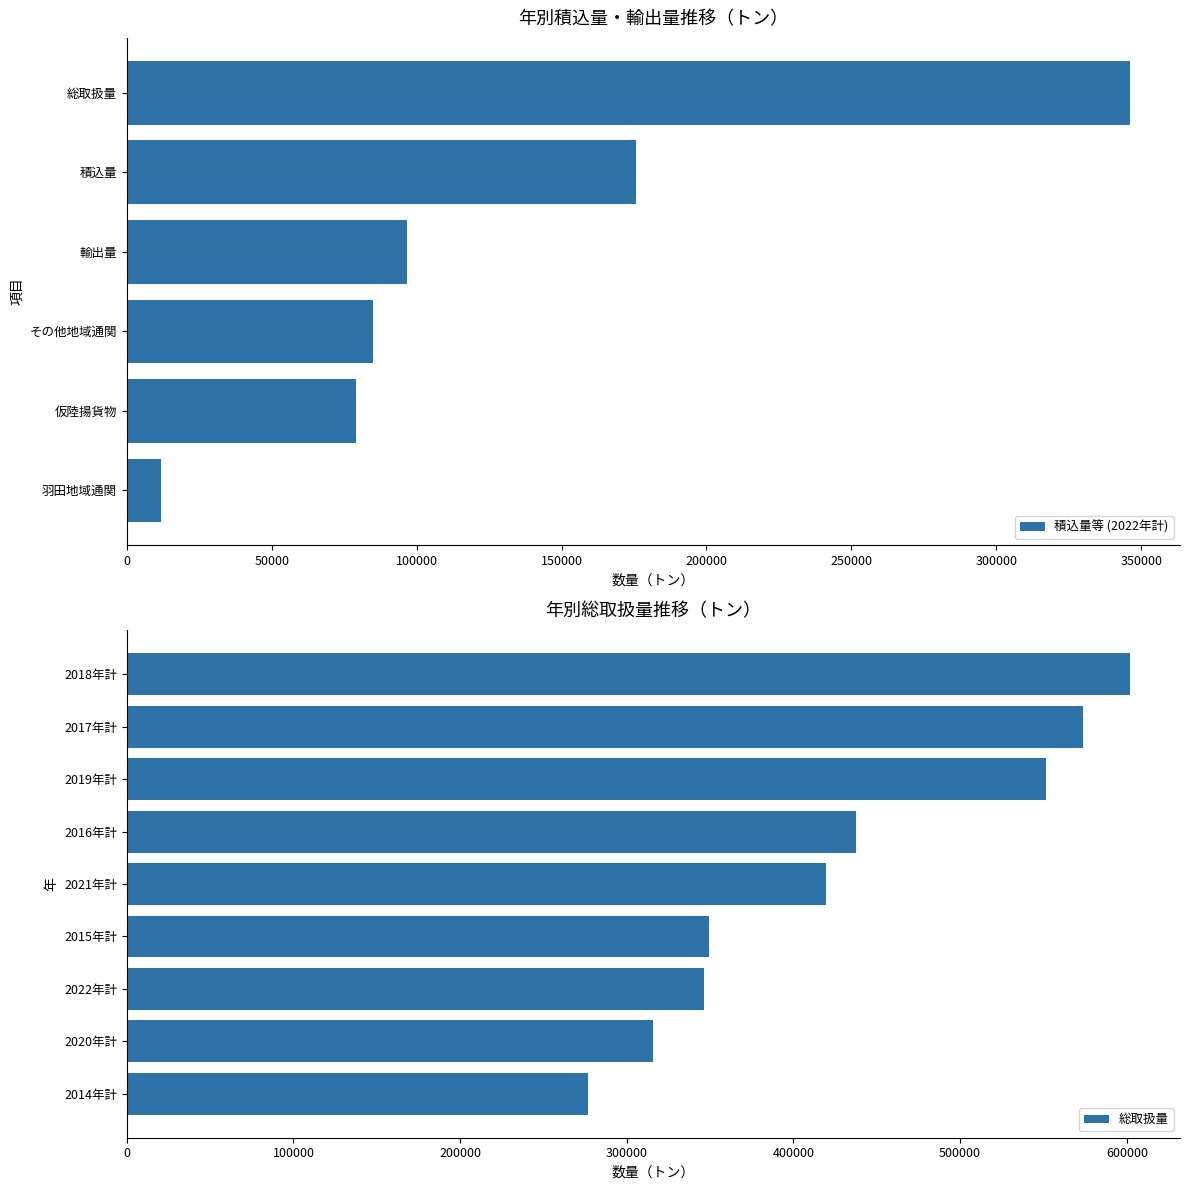

True or false: 輸出量 has a value of 96625 at 2022年計.

True